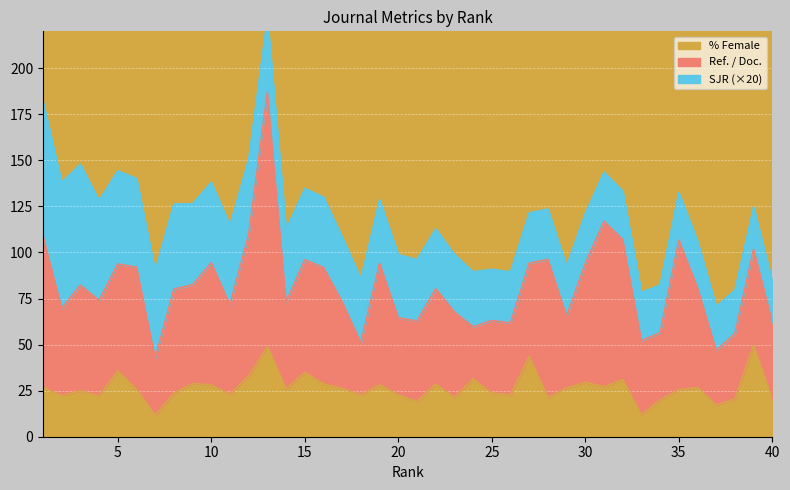

What is the approximate value of %Female at 15?

35.0